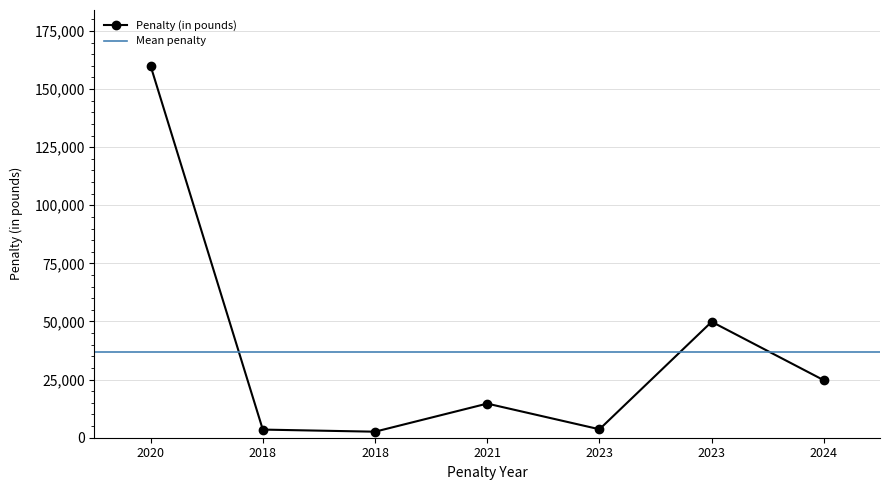

Between 2024 and 2023, which is larger?

2024